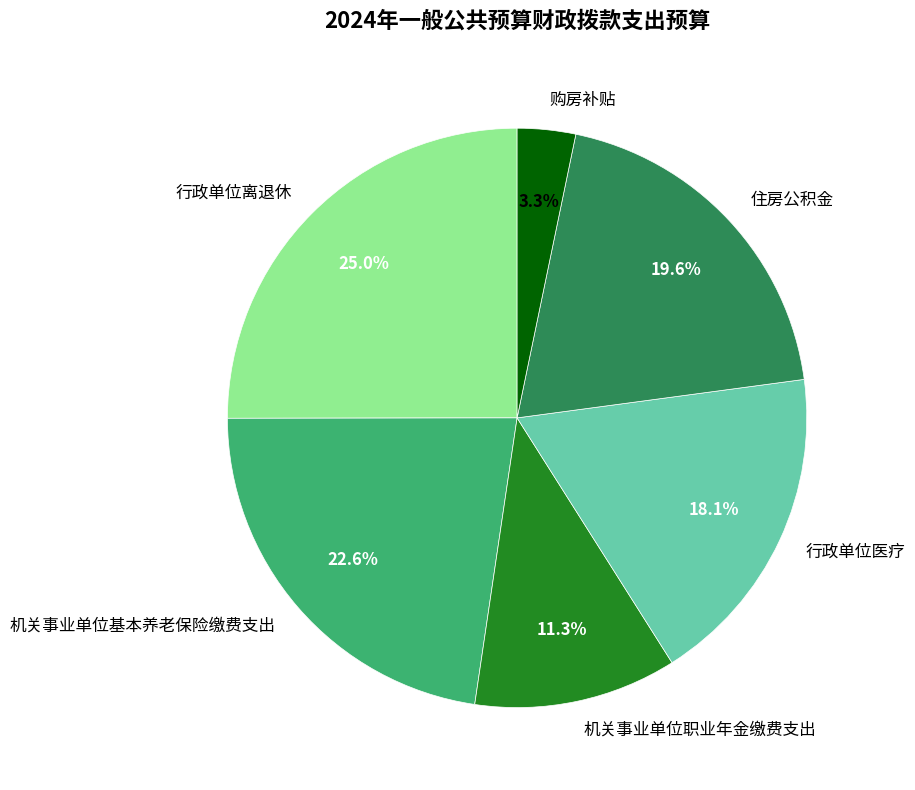

Which category has the smallest portion of the pie?

购房补贴